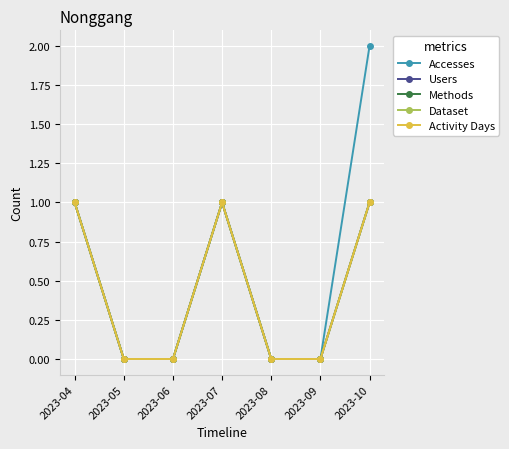

Which series has the largest total across all categories?

Accesses